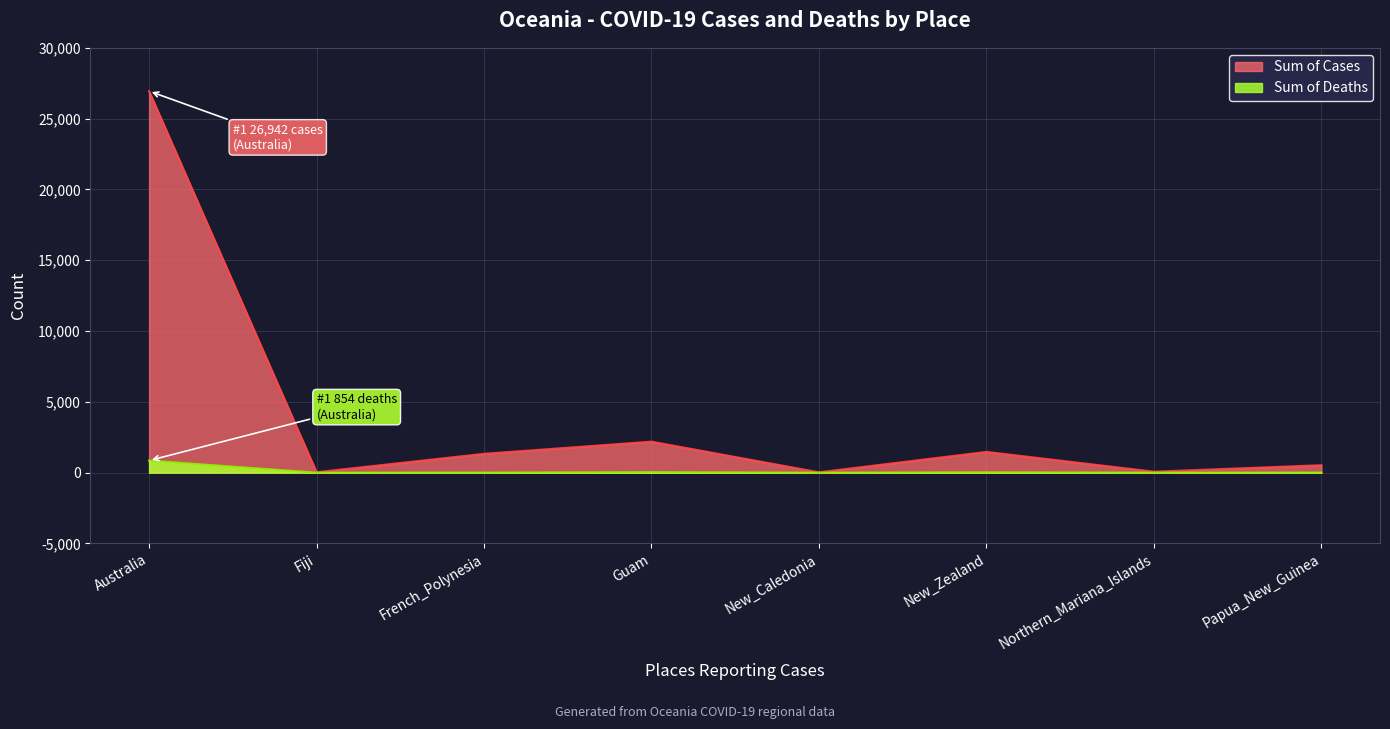

What is the average value of the Sum of Cases series?

4073